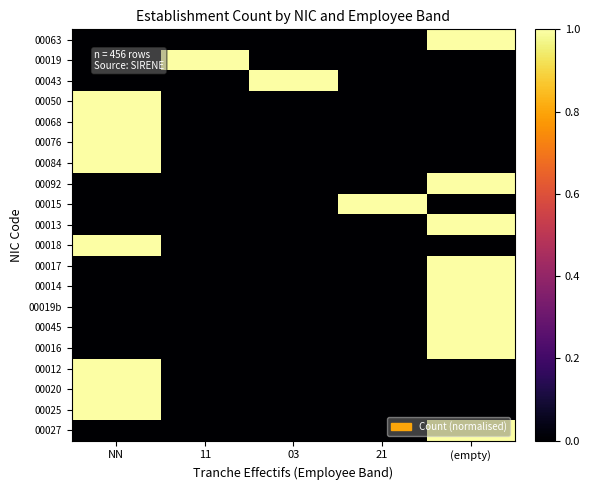

At which category does the chart reach its minimum across all series?

NN